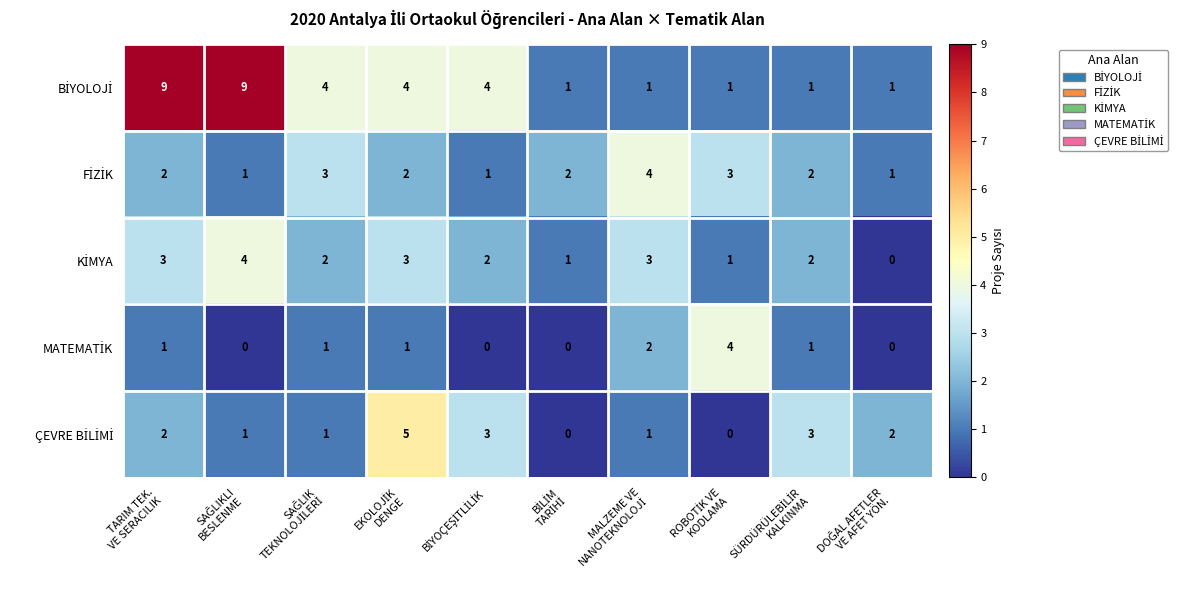

Which series has the widest spread of values?

BİYOLOJİ